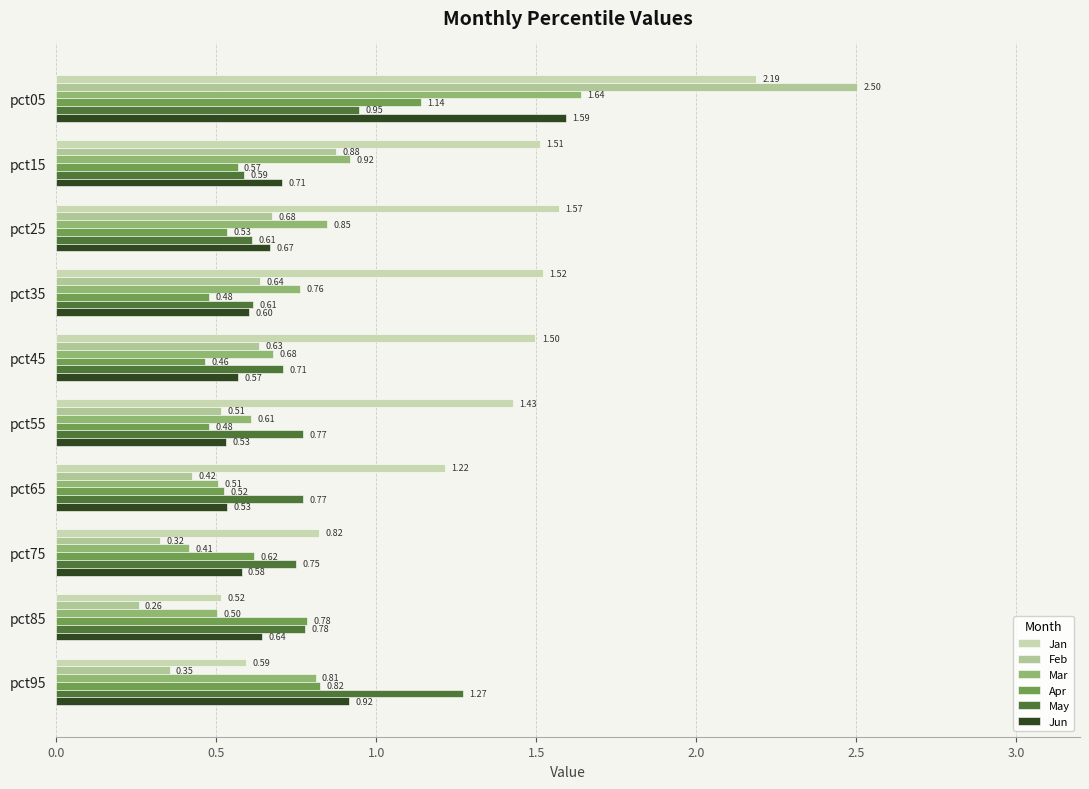

What is the difference between the second highest and second lowest values in the Jun series?

0.4